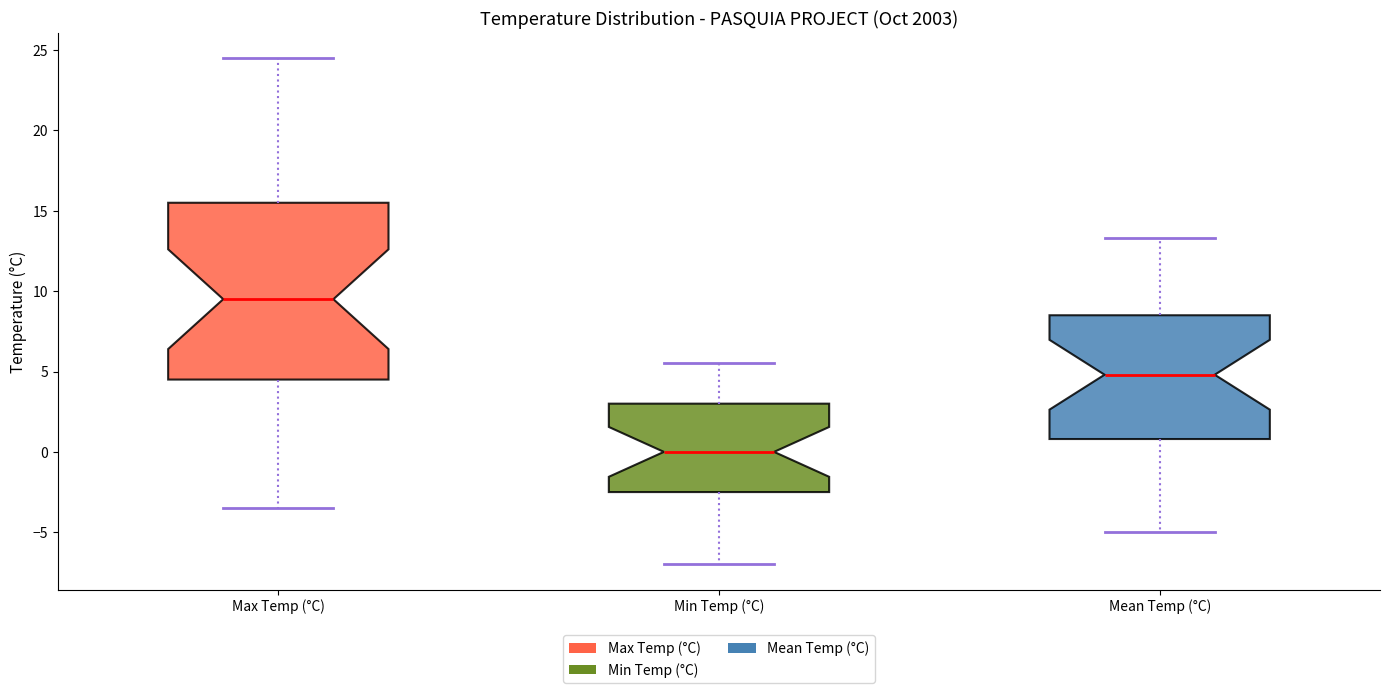

Reading left to right, read every box against the y-axis: the position of its median line, the range the box covers, and the ends of its whiskers. The values are not printed on the chart, so give them approximately, as read against the axis.

Max Temp (°C): median 9.5, box 4.5 to 15.5, whiskers -3.5 to 24.5
Min Temp (°C): median 0.0, box -2.5 to 3.0, whiskers -7.0 to 5.5
Mean Temp (°C): median 5.0, box 1.0 to 8.5, whiskers -5.0 to 13.5